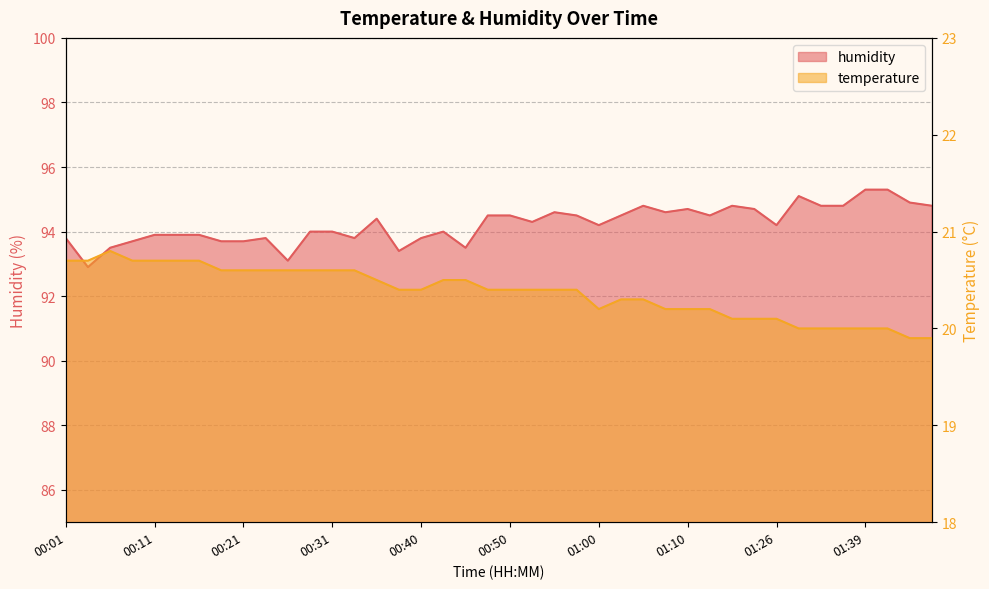

Is it true that temperature equals 4.3 at 01:39?

False